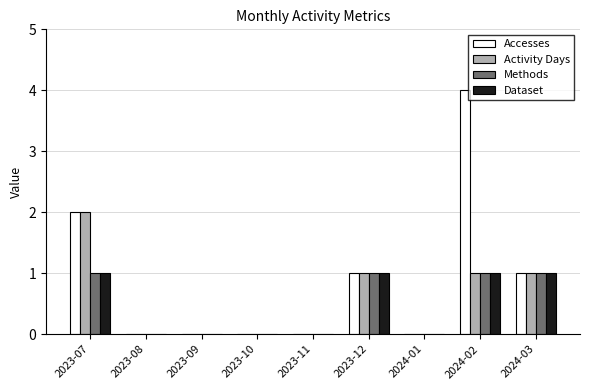

Which series has the largest total across all categories?

Accesses